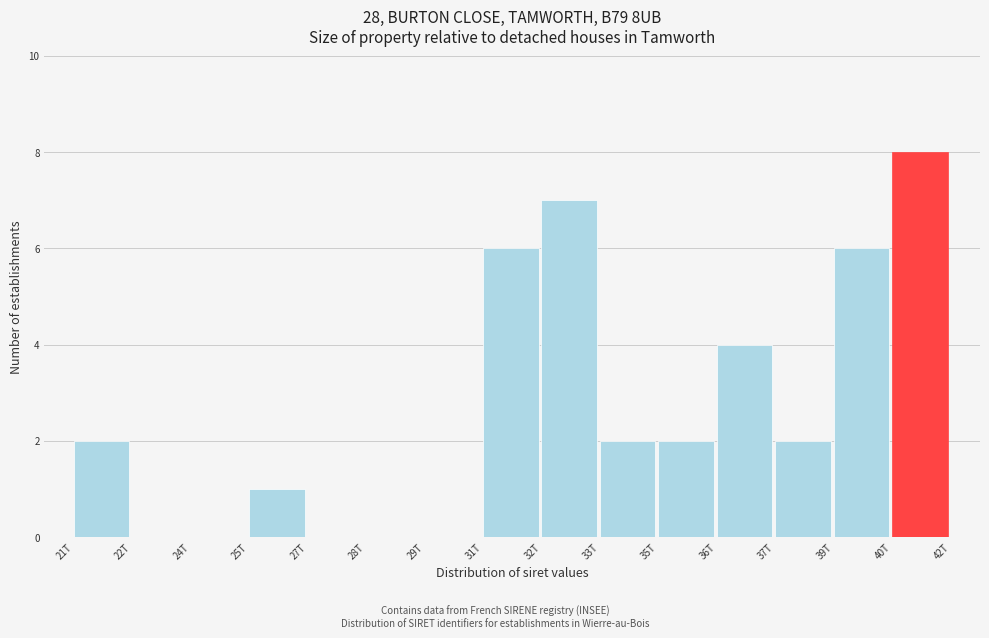

Reading left to right, list all the values displayed in this chart.

21T=2	22T=0	24T=0	25T=1	27T=0	28T=0	29T=0	31T=6	32T=7	33T=2	35T=2	36T=4	37T=2	39T=6	40T=8